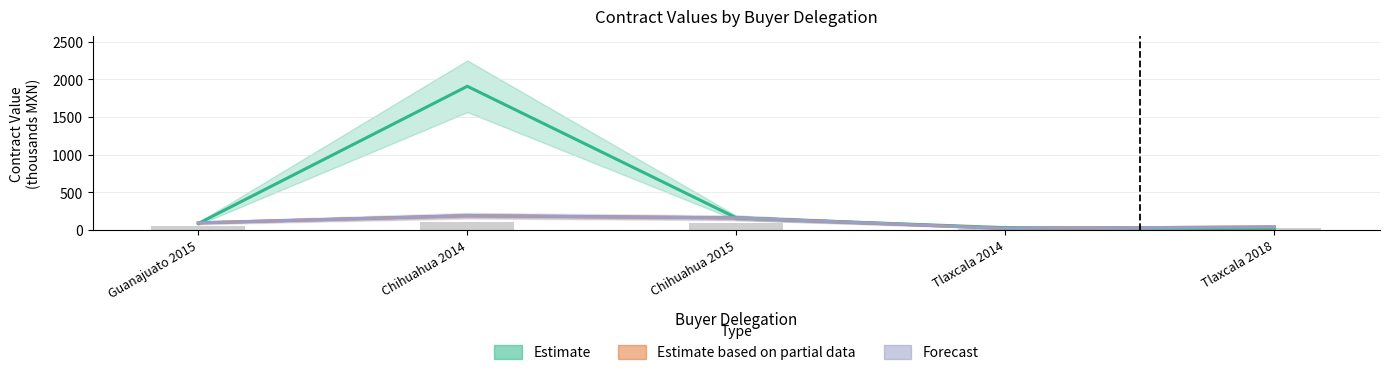

What is the difference between the second highest and minimum values in the Estimate series?

143.9